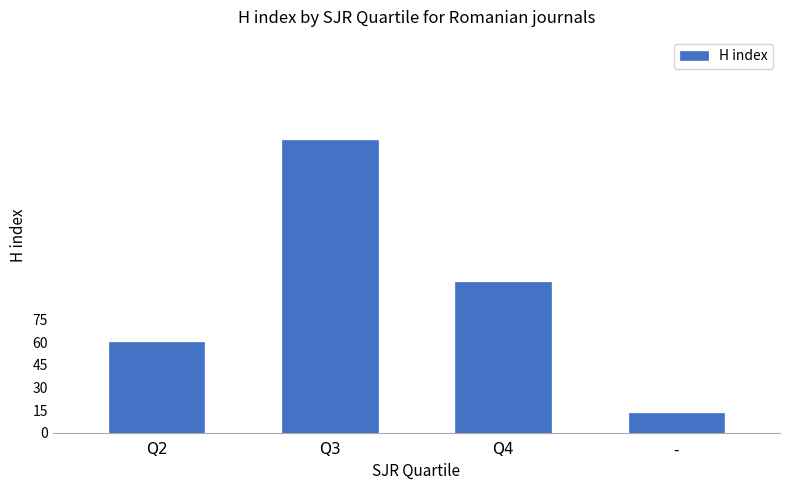

Reading left to right, transcribe all the data shown in this chart.

Q2=60	Q3=194	Q4=100	-=13